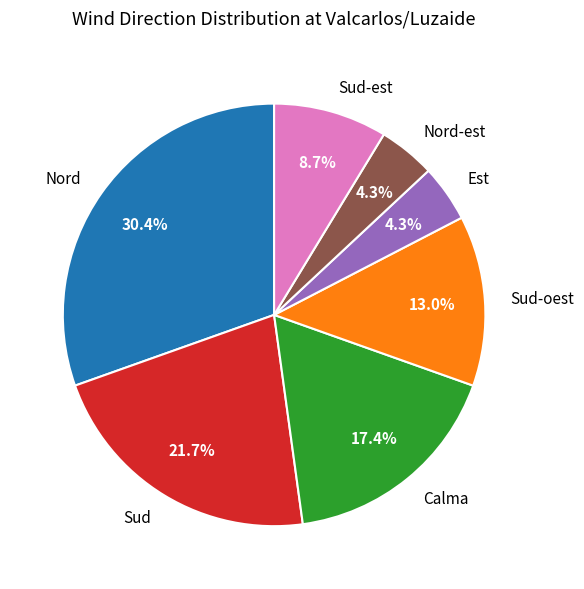

Does Nord account for over 50% of the chart?

No